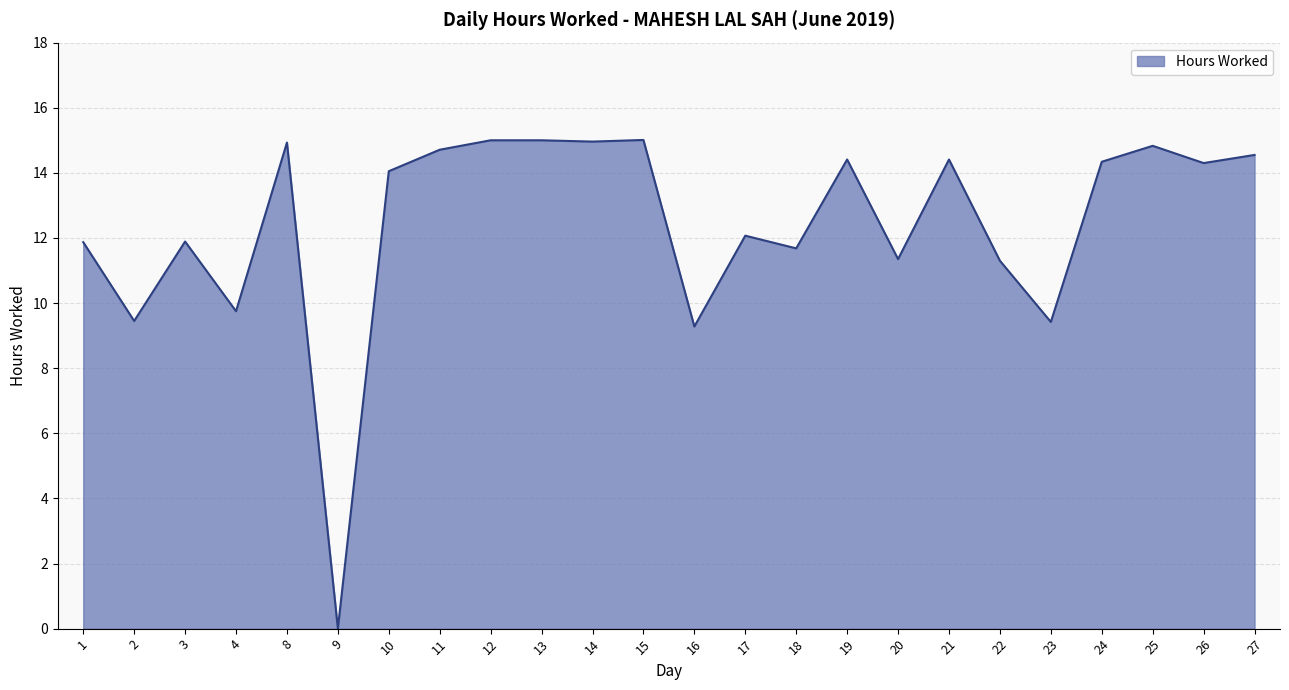

The chart shows a value of 12.1 at 17. True or false?

True